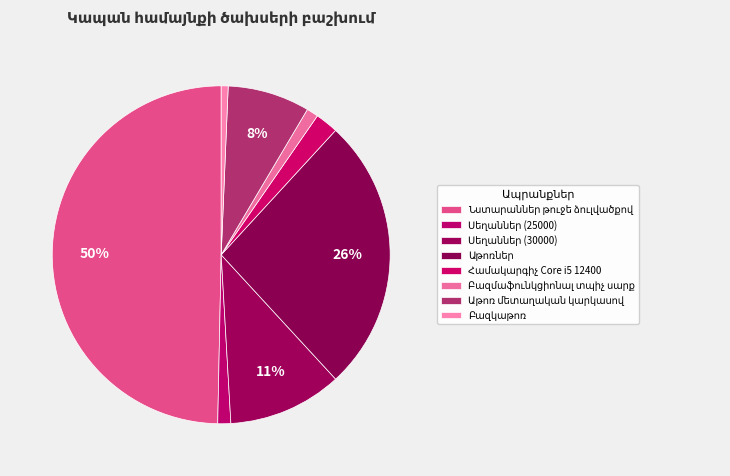

Which has a higher value, Սեղաններ (30000) or Սեղաններ (25000)?

Սեղաններ (30000)